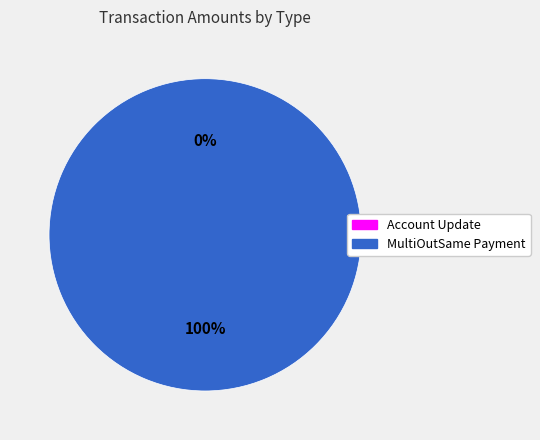

The Account Update slice represents 0% of the pie. True or false?

True